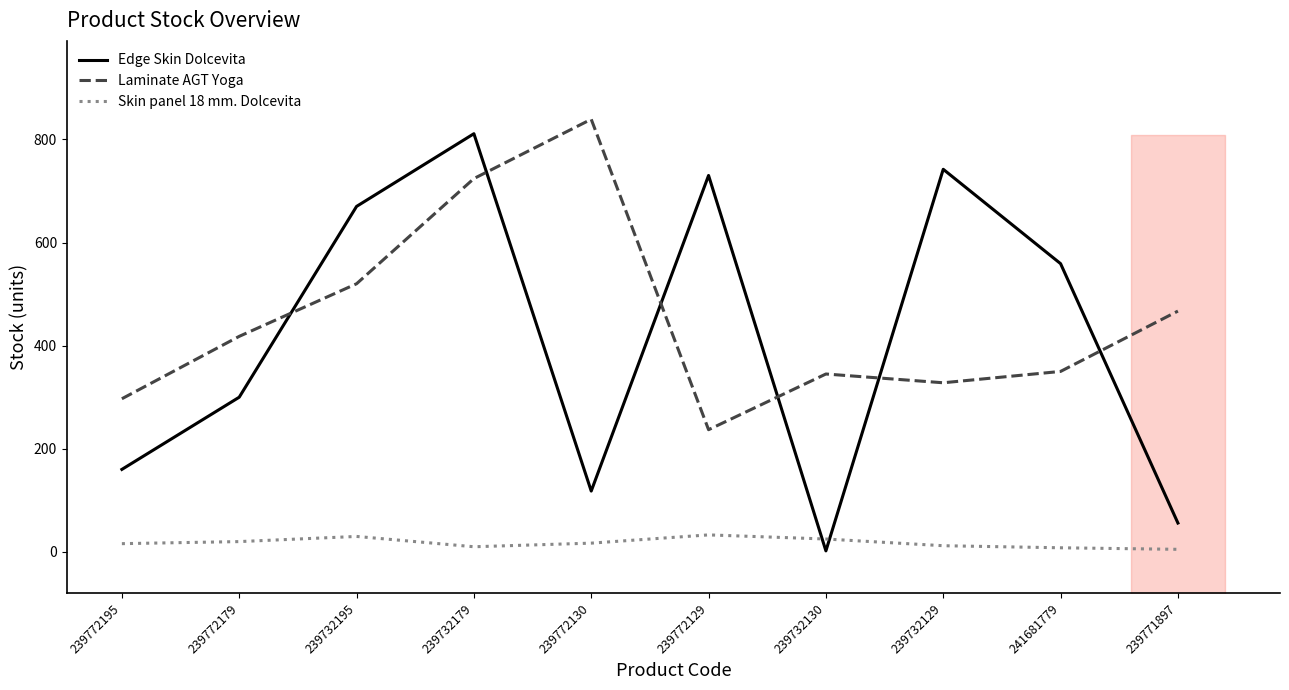

What is the difference between the second highest and minimum values in the Edge Skin Dolcevita series?

740